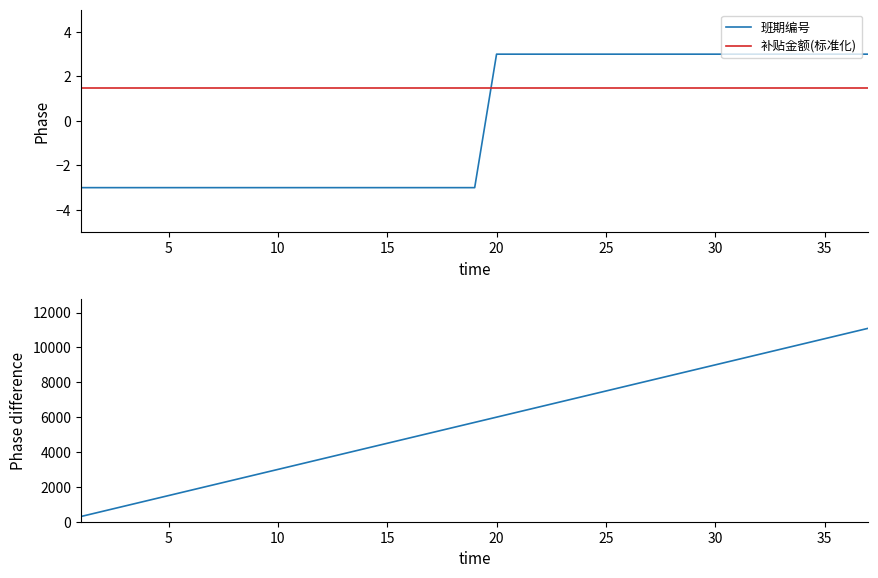

Reading left to right, list all the values displayed in this chart.

班期编号: -3.0	-3.0	-3.0	-3.0	-3.0	-3.0	-3.0	-3.0	-3.0	-3.0	-3.0	-3.0	-3.0	-3.0	-3.0	-3.0	-3.0	-3.0	-3.0	3.0	3.0	3.0	3.0	3.0	3.0	3.0	3.0	3.0	3.0	3.0	3.0	3.0	3.0	3.0	3.0	3.0	3.0
补贴金额(标准化): 1.5	1.5	1.5	1.5	1.5	1.5	1.5	1.5	1.5	1.5	1.5	1.5	1.5	1.5	1.5	1.5	1.5	1.5	1.5	1.5	1.5	1.5	1.5	1.5	1.5	1.5	1.5	1.5	1.5	1.5	1.5	1.5	1.5	1.5	1.5	1.5	1.5
累计补贴金额: 300.0	600.0	900.0	1200.0	1500.0	1800.0	2100.0	2400.0	2700.0	3000.0	3300.0	3600.0	3900.0	4200.0	4500.0	4800.0	5100.0	5400.0	5700.0	6000.0	6300.0	6600.0	6900.0	7200.0	7500.0	7800.0	8100.0	8400.0	8700.0	9000.0	9300.0	9600.0	9900.0	10200.0	10500.0	10800.0	11100.0